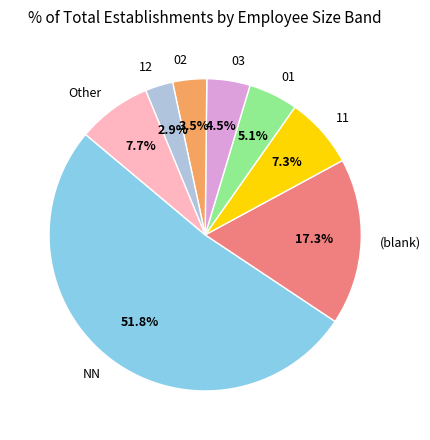

Which category has the biggest portion of the pie?

NN